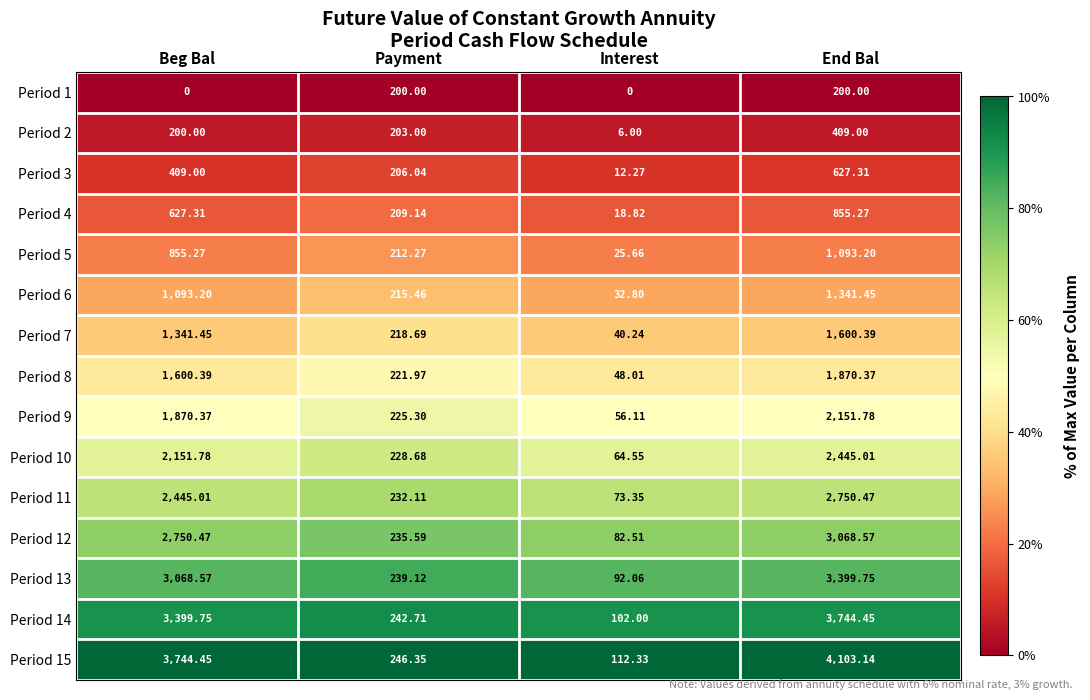

Where does the Period 14 series first go above 3399?

Beg Bal